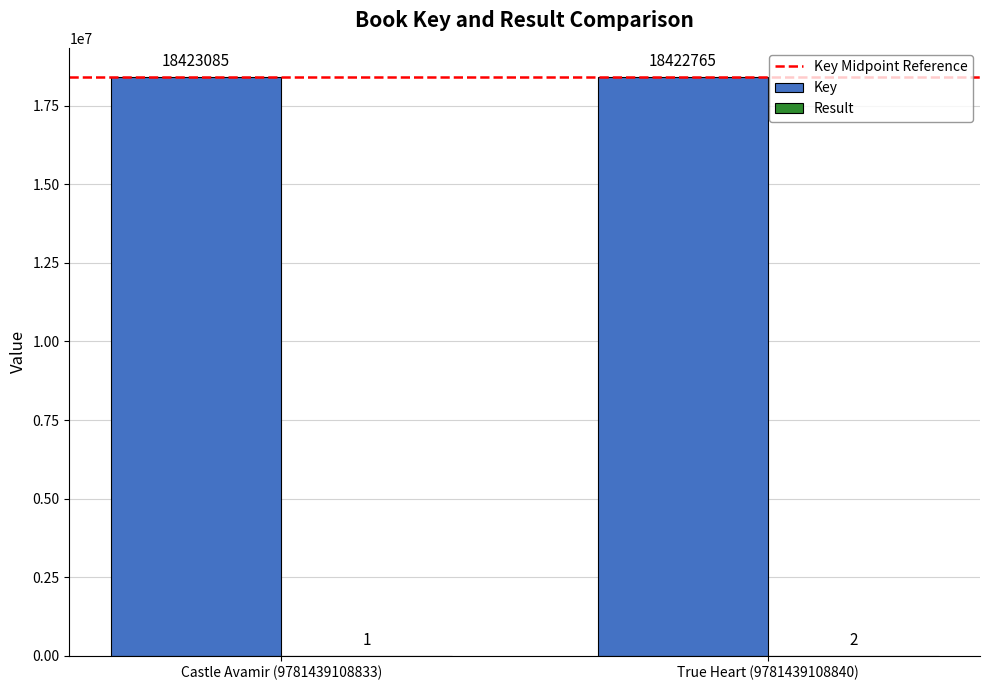

Between Castle Avamir (9781439108833) and True Heart (9781439108840), which series saw the biggest shift?

Key